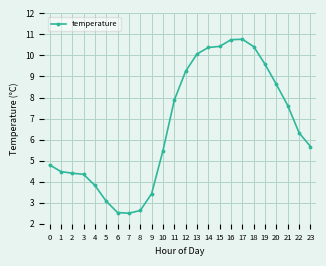

What is the maximum value shown in the chart?

10.8